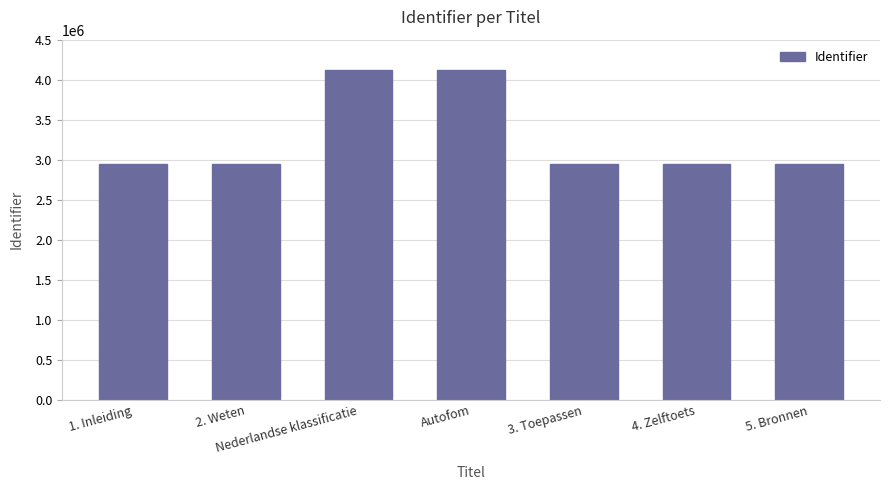

The value at 3. Toepassen is 4784737. True or false?

False